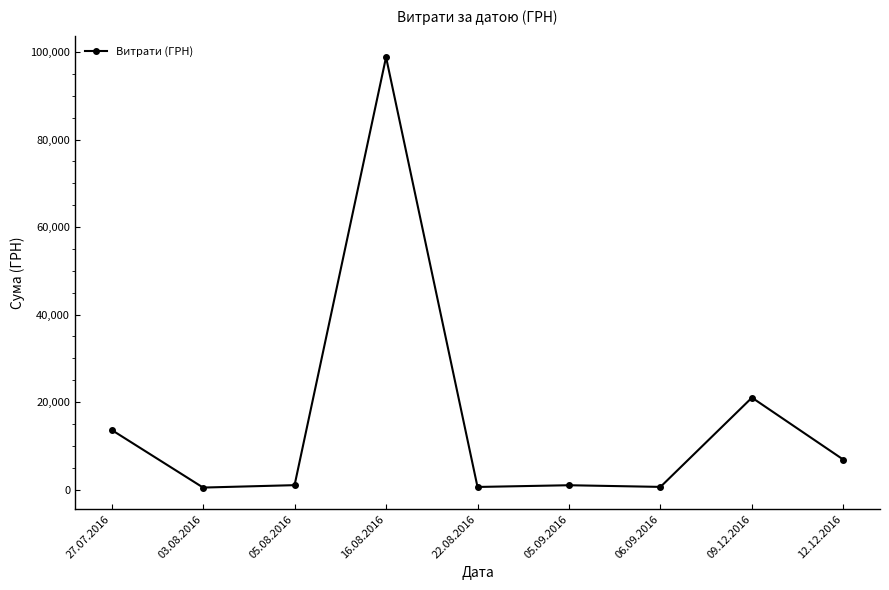

What is the change in value from 27.07.2016 to 09.12.2016?

+7381.0